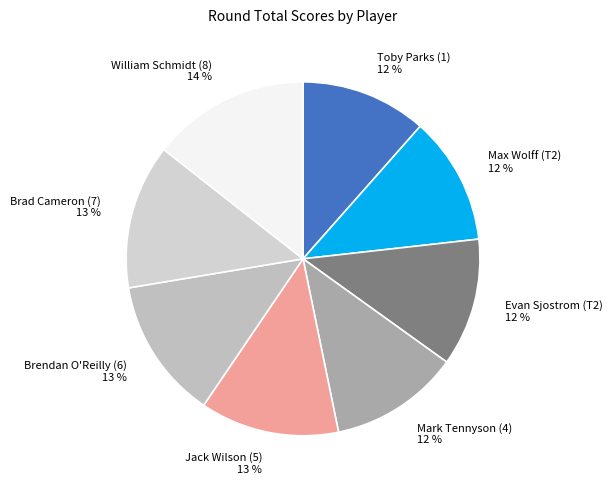

To the nearest percent, what percentage of the pie is Max Wolff (T2)?

12%